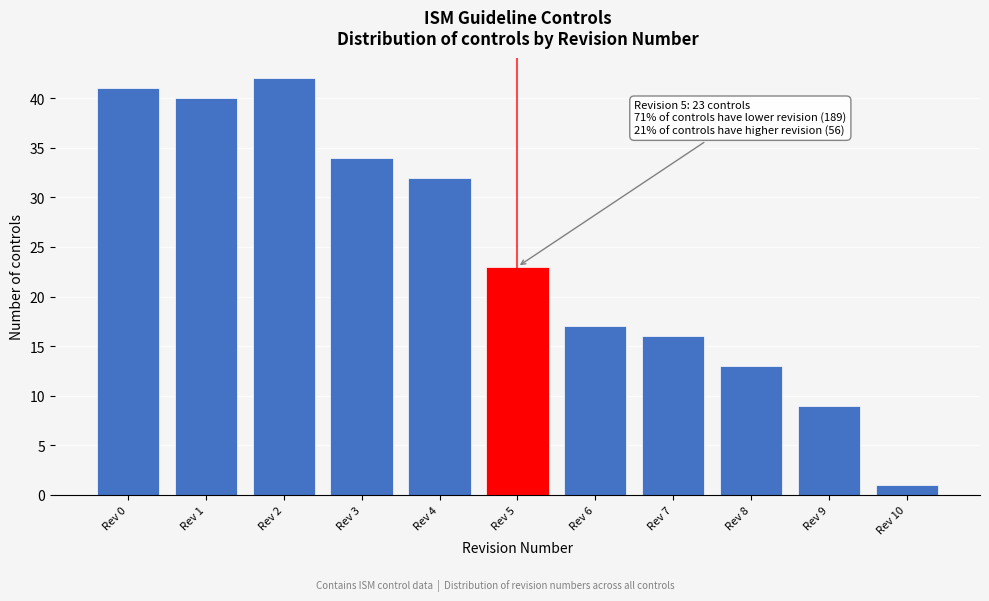

Over which range of the x-axis is the bar tallest?

1.5 to 2.5